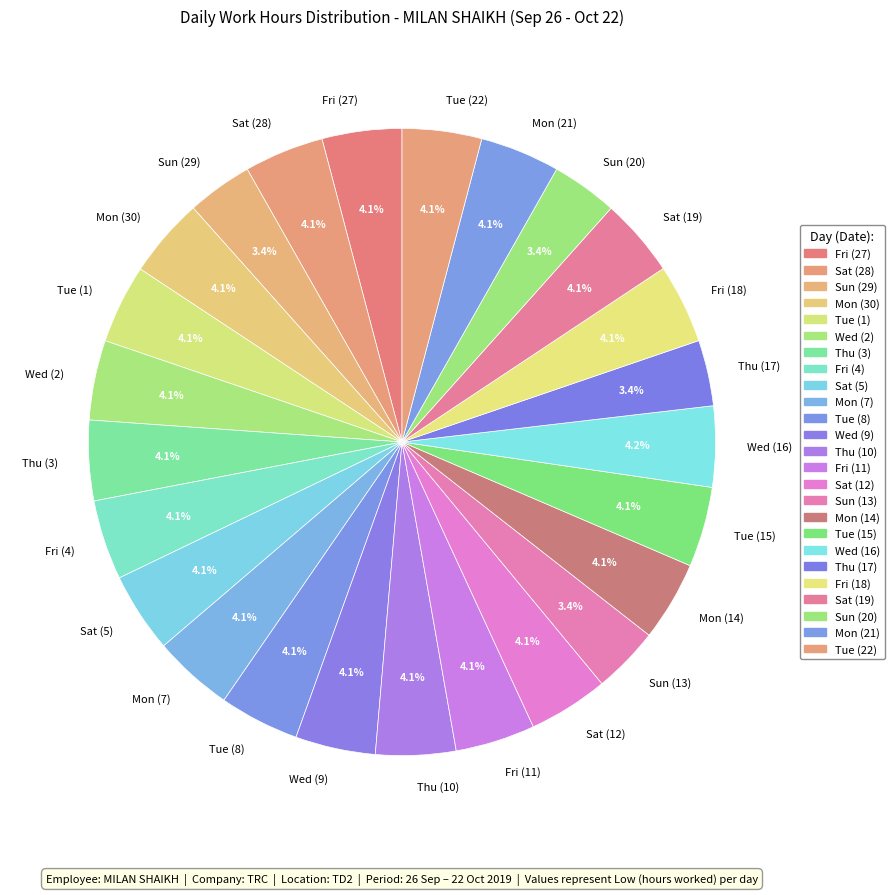

How much of the chart is everything except Mon (30)?

95.9%